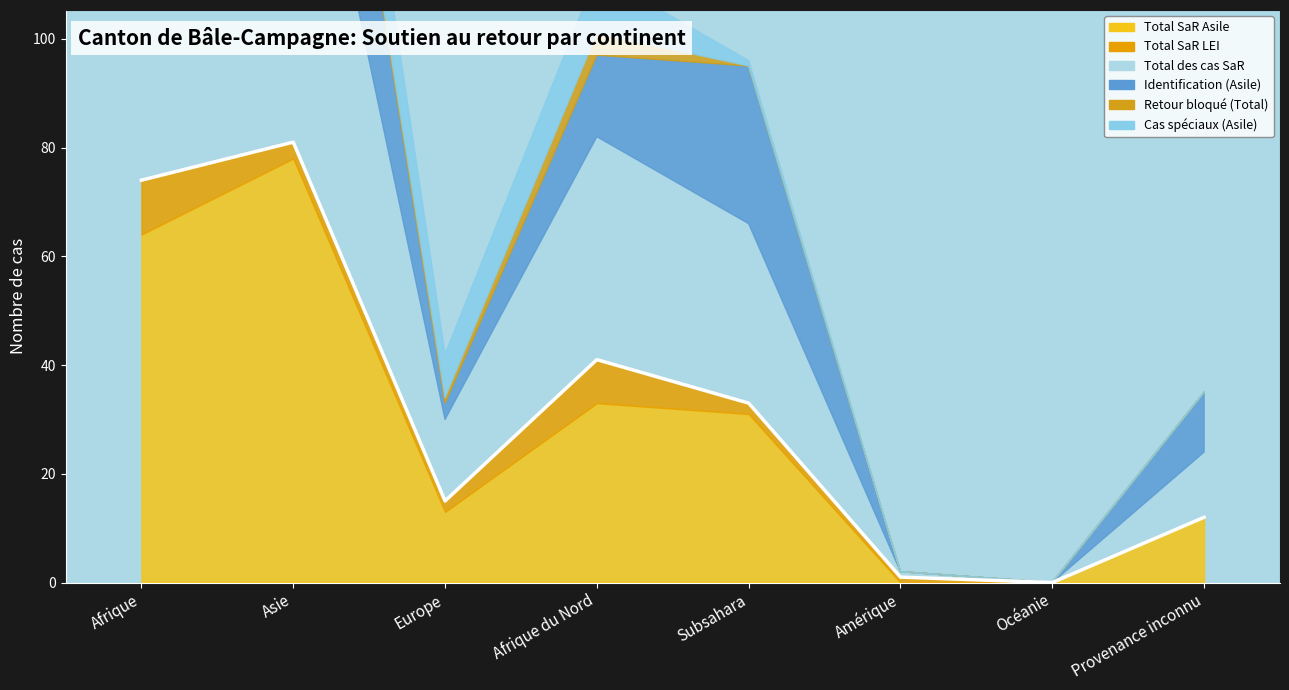

Rank the series by their maximum value, from highest to lowest.

Total des cas SaR, Total SaR Asile, Identification (Asile), Cas spéciaux (Asile), Total SaR LEI, Retour bloqué (Total)